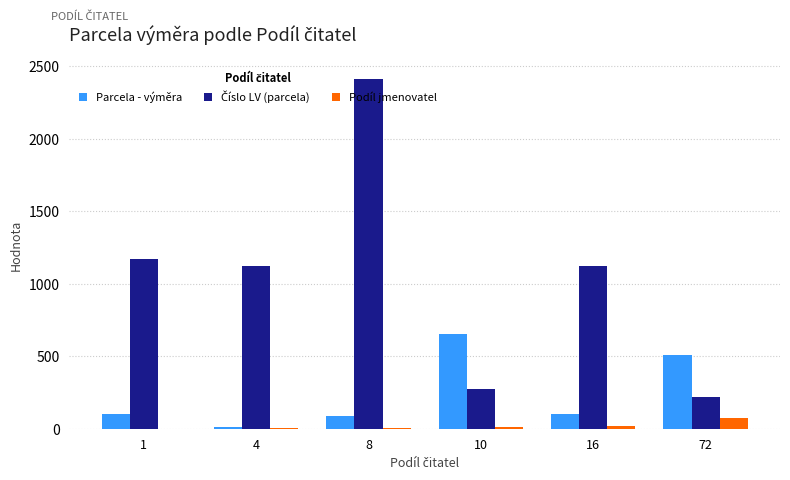

What is the sum of all Podíl jmenovatel values?

105